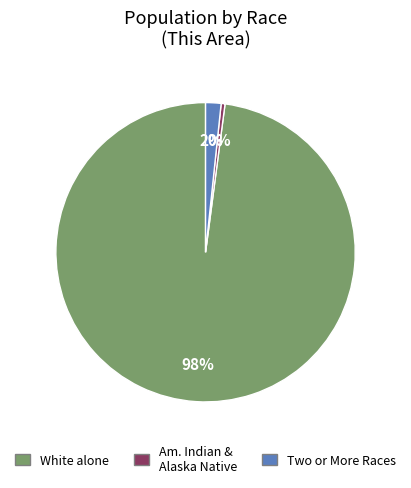

Is there any slice that represents more than half of the pie?

Yes